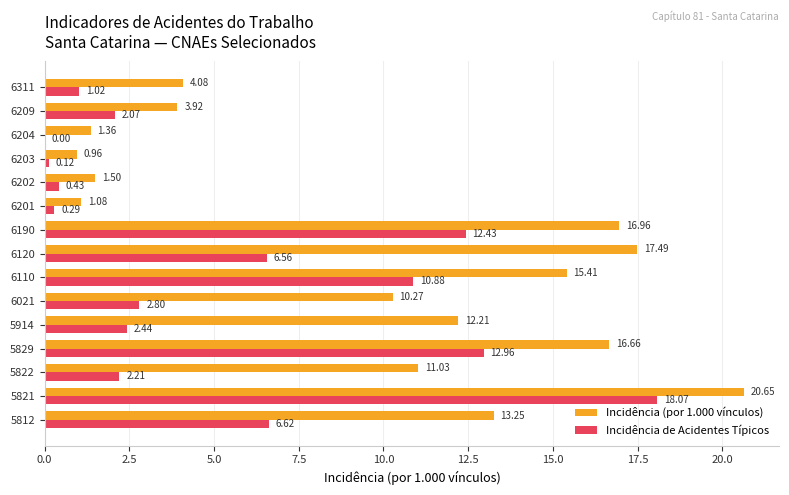

Count the number of categories in the chart.

15